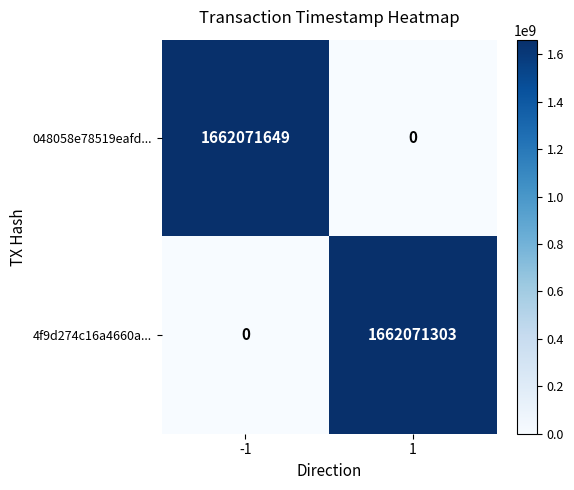

At which category is the sum across all series the highest?

-1